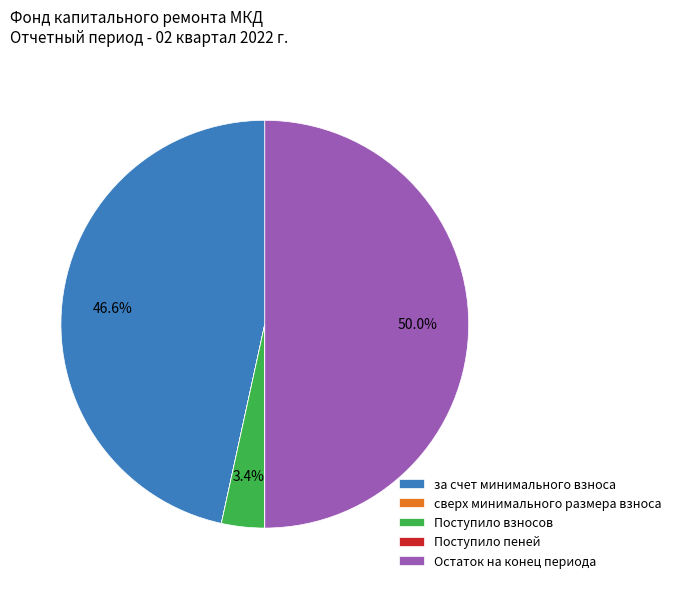

To the nearest percent, what is the average slice percentage?

20%